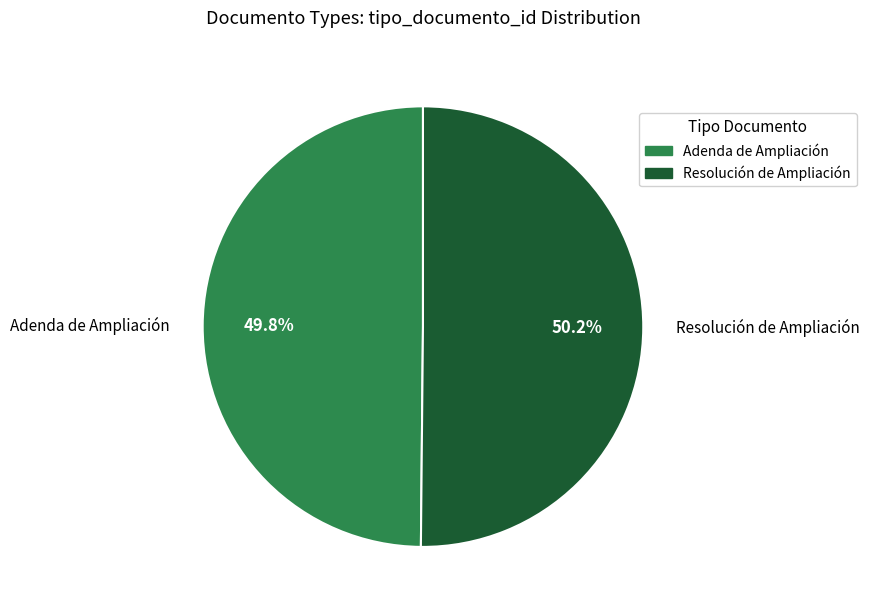

Is the sum of Resolución de Ampliación and Adenda de Ampliación greater than half?

Yes